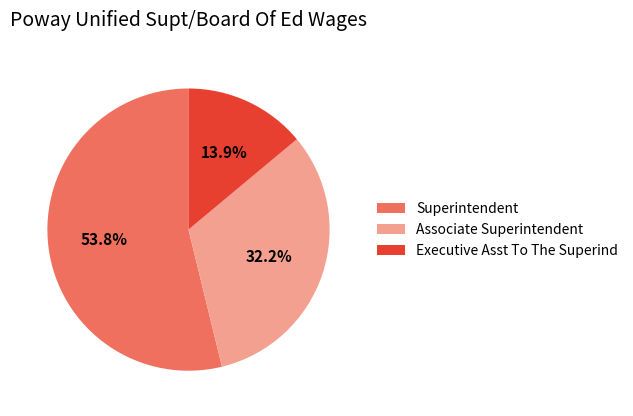

Do Superintendent and Executive Asst To The Superind together represent more than half of the pie?

Yes